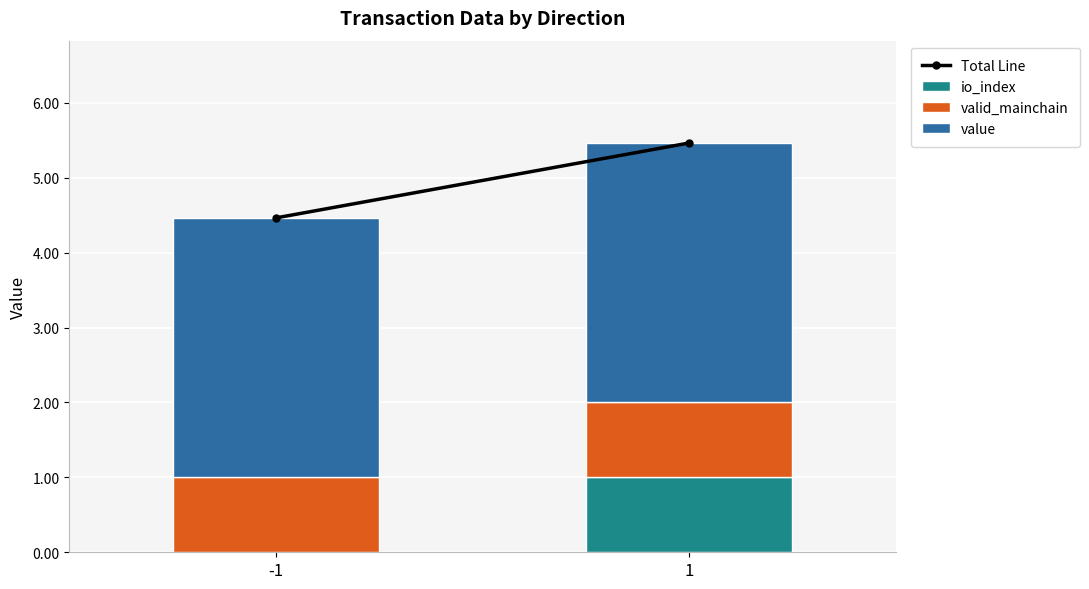

What is the total value across all series at -1?

4.5